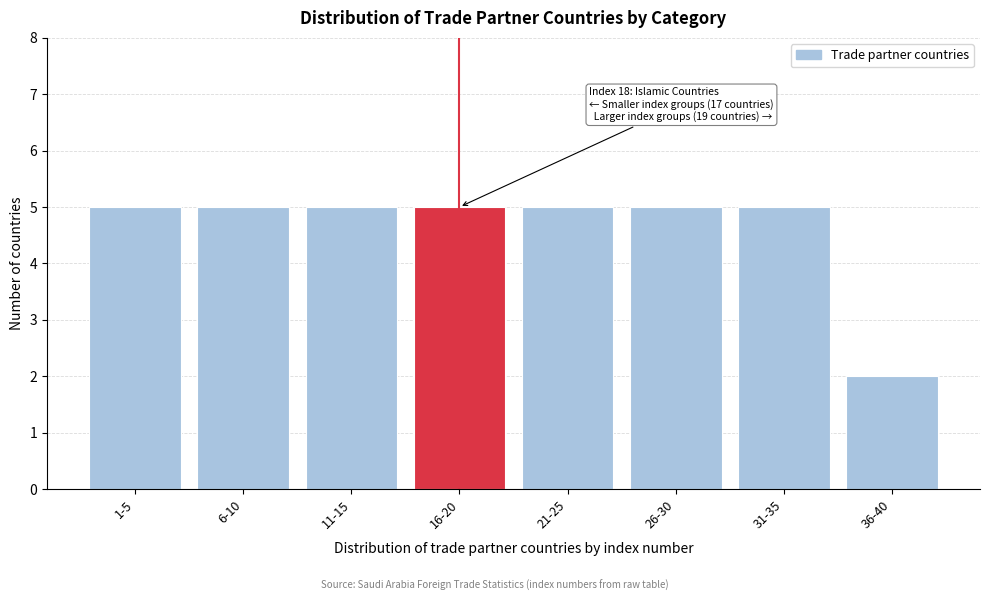

Reading left to right, extract all data points from this chart.

1-5=5	6-10=5	11-15=5	16-20=5	21-25=5	26-30=5	31-35=5	36-40=2